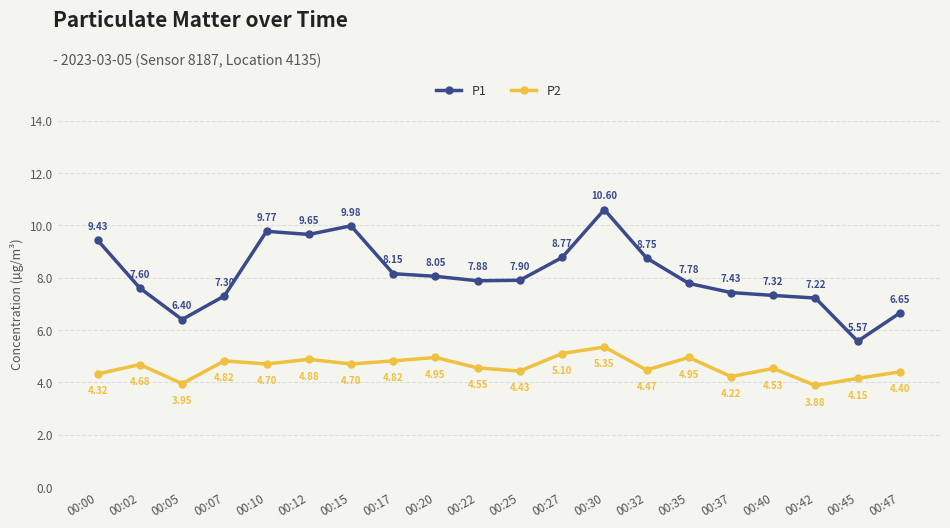

Rank the categories by P1 value from highest to lowest.

00:30, 00:15, 00:10, 00:12, 00:00, 00:27, 00:32, 00:17, 00:20, 00:25, 00:22, 00:35, 00:02, 00:37, 00:40, 00:07, 00:42, 00:47, 00:05, 00:45